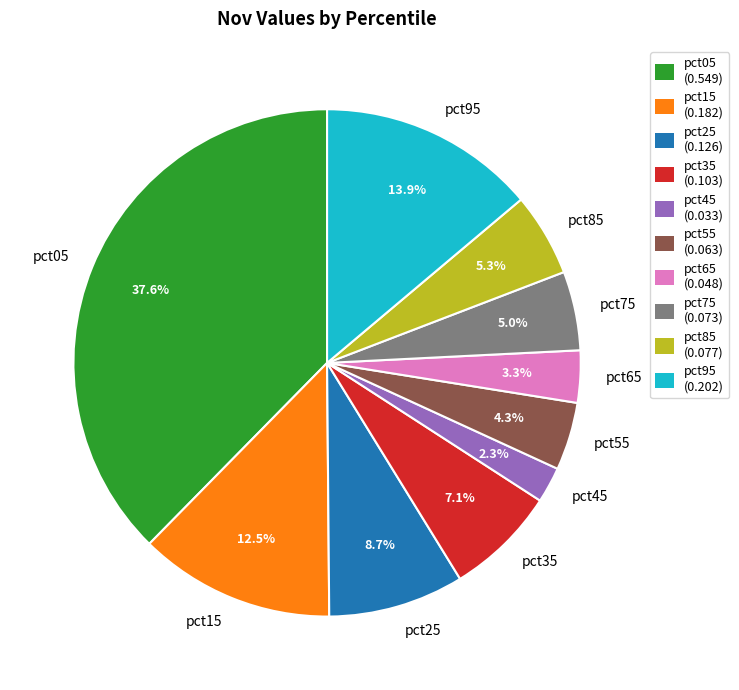

How many segments does this pie chart have?

10